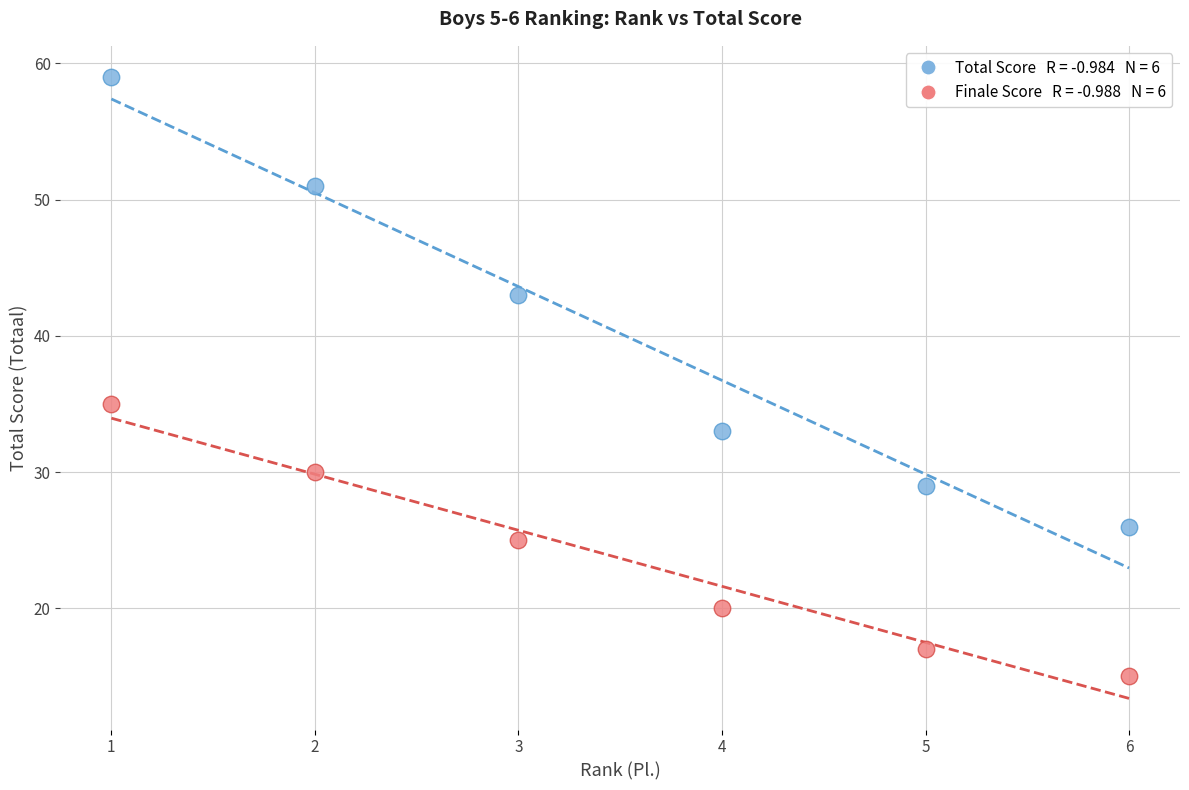

Across all data points, what is the average Y value?

32